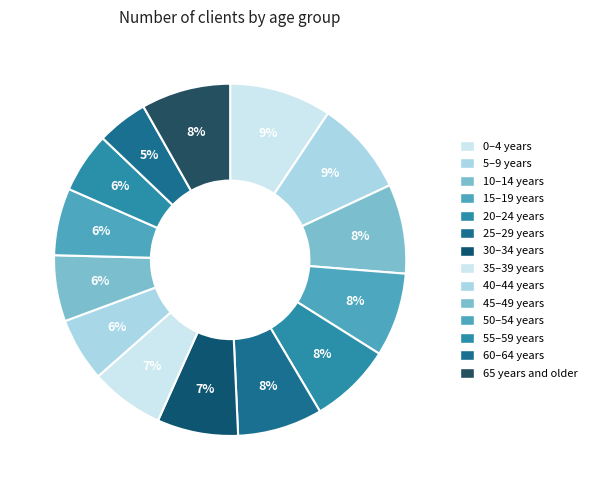

The 15–19 years slice represents 8% of the pie. True or false?

True